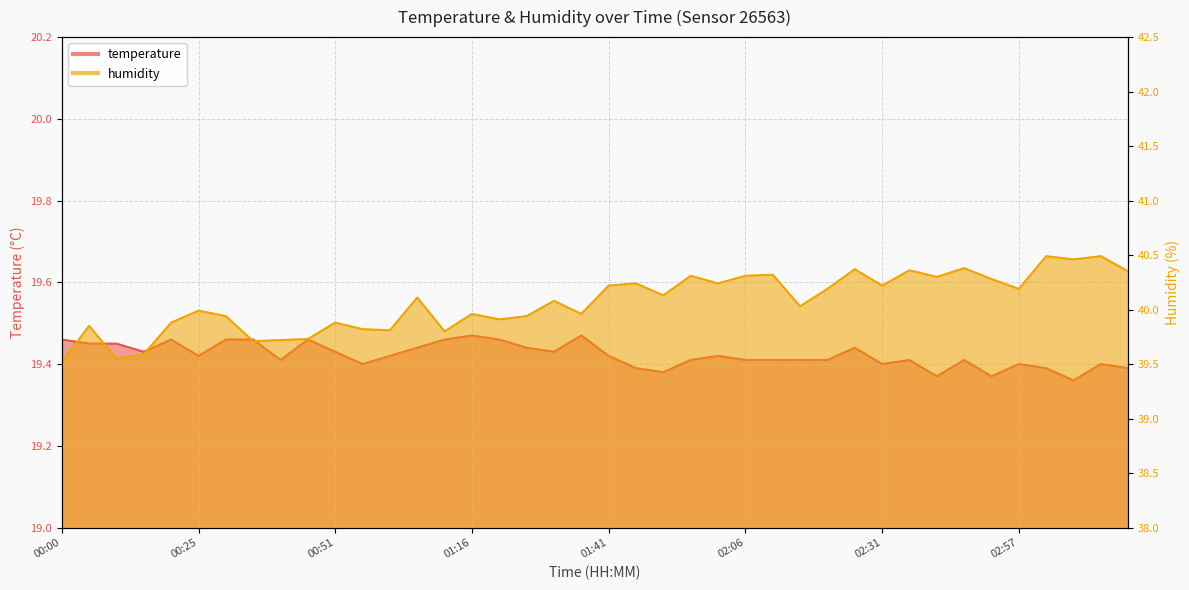

What is the label of the 17th point from the right?

01:56